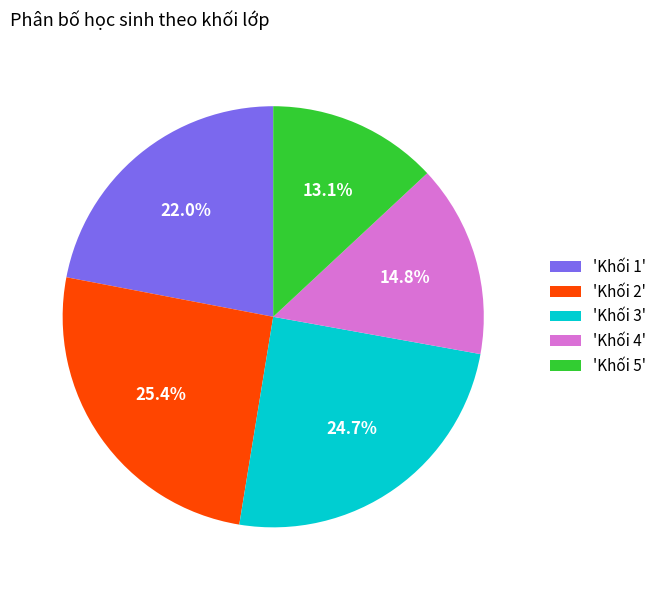

To the nearest percent, what is the average slice percentage?

20%